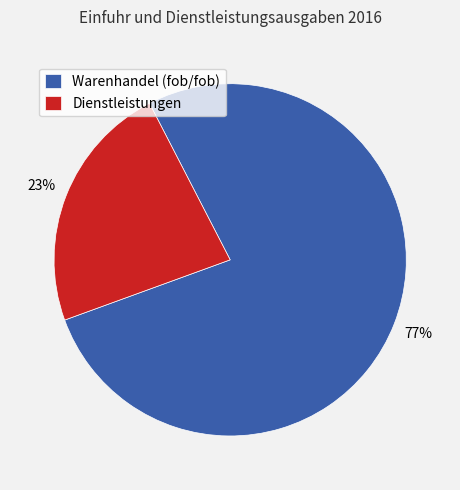

Between Warenhandel (fob/fob) and Dienstleistungen, which is larger?

Warenhandel (fob/fob)